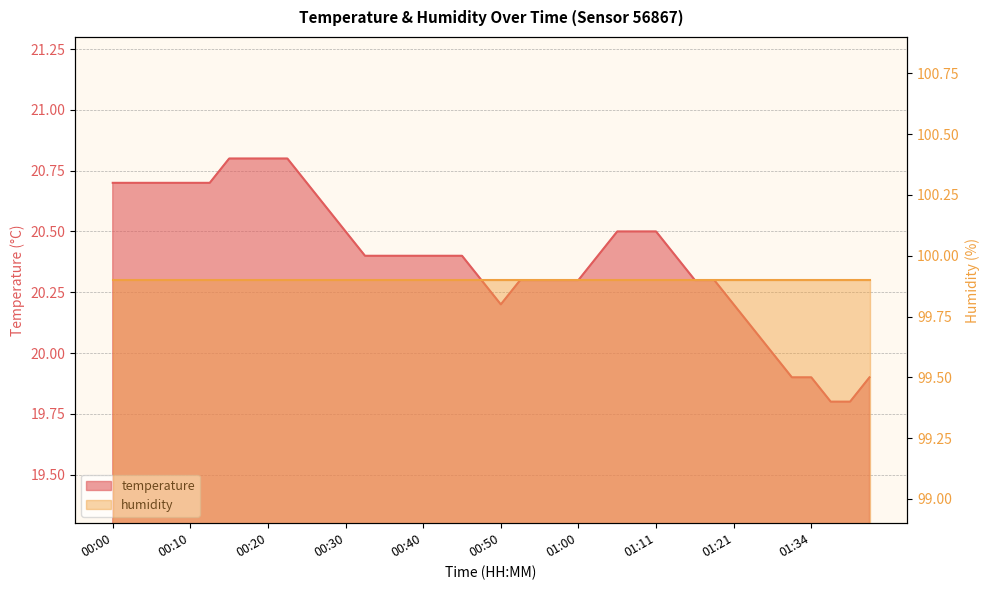

Reading left to right, transcribe all the data shown in this chart.

20.7	20.7	20.7	20.7	20.7	20.7	20.8	20.8	20.8	20.8	20.7	20.6	20.5	20.4	20.4	20.4	20.4	20.4	20.4	20.3	20.2	20.3	20.3	20.3	20.3	20.4	20.5	20.5	20.5	20.4	20.3	20.3	20.2	20.1	20.0	19.9	19.9	19.8	19.8	19.9